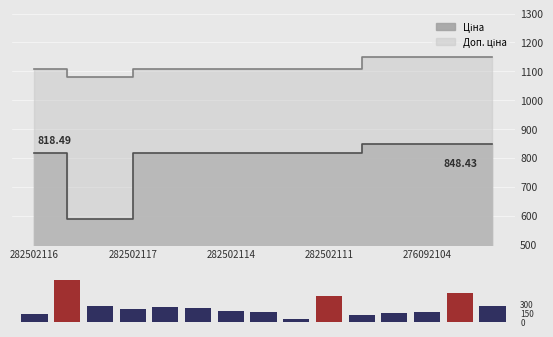

How many values are below 215?

7